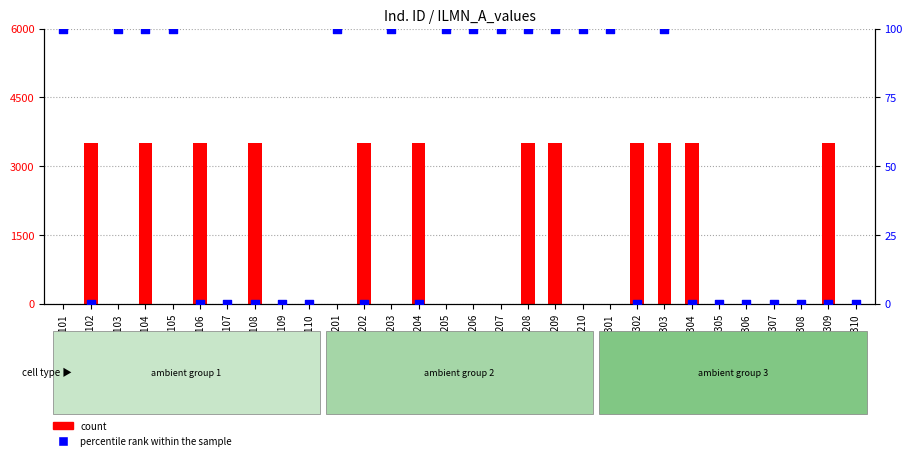

What are all the series names shown in the legend?

count, percentile rank within the sample